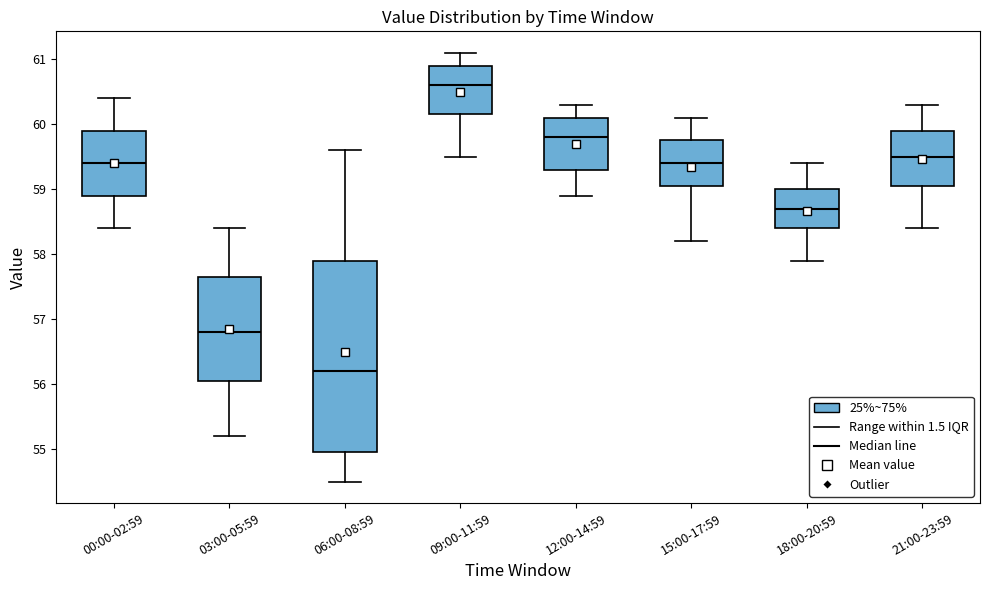

Reading left to right, transcribe this box plot: for each box, give where its median line is, the range the box spans, and where its two whiskers end, as read against the y-axis. The values are not printed on the chart, so give them approximately, as read against the axis.

00:00-02:59: median 59.4, box 58.9 to 59.9, whiskers 58.4 to 60.4
03:00-05:59: median 56.8, box 56.1 to 57.7, whiskers 55.2 to 58.4
06:00-08:59: median 56.2, box 55.0 to 57.9, whiskers 54.5 to 59.6
09:00-11:59: median 60.6, box 60.2 to 60.9, whiskers 59.5 to 61.1
12:00-14:59: median 59.8, box 59.3 to 60.1, whiskers 58.9 to 60.3
15:00-17:59: median 59.4, box 59.1 to 59.8, whiskers 58.2 to 60.1
18:00-20:59: median 58.7, box 58.4 to 59.0, whiskers 57.9 to 59.4
21:00-23:59: median 59.5, box 59.1 to 59.9, whiskers 58.4 to 60.3